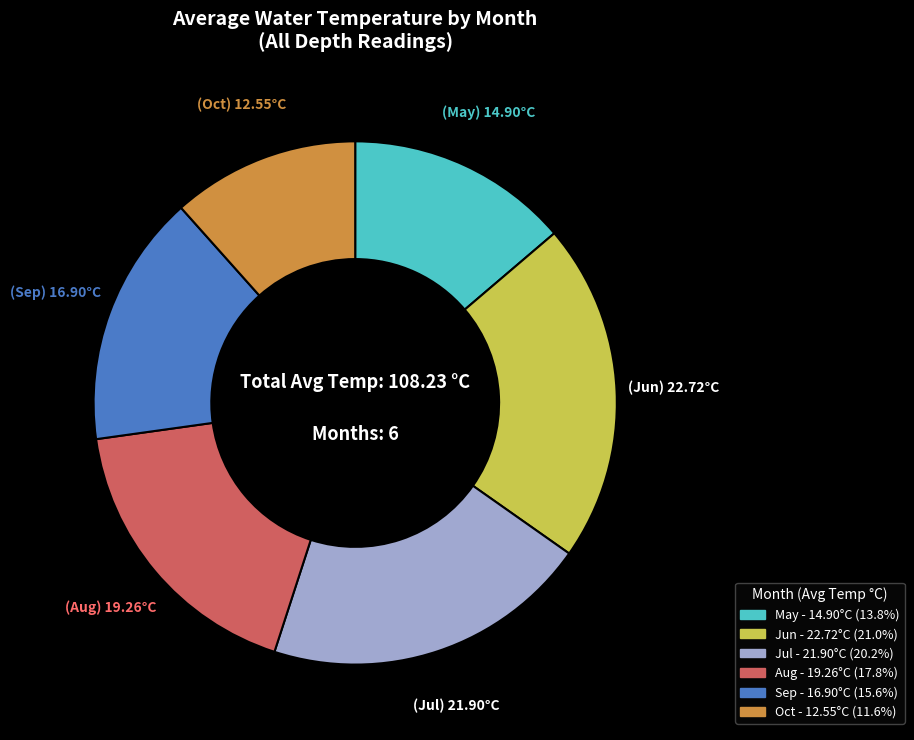

Does any single category account for the majority?

No